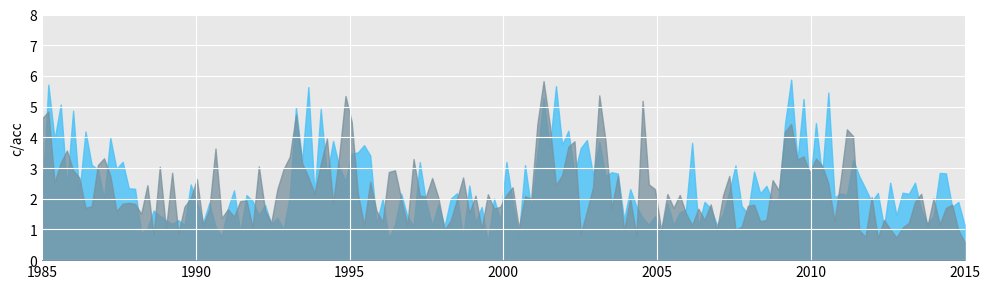

The Mass Channel 18 series shows 1 at 0. True or false?

True